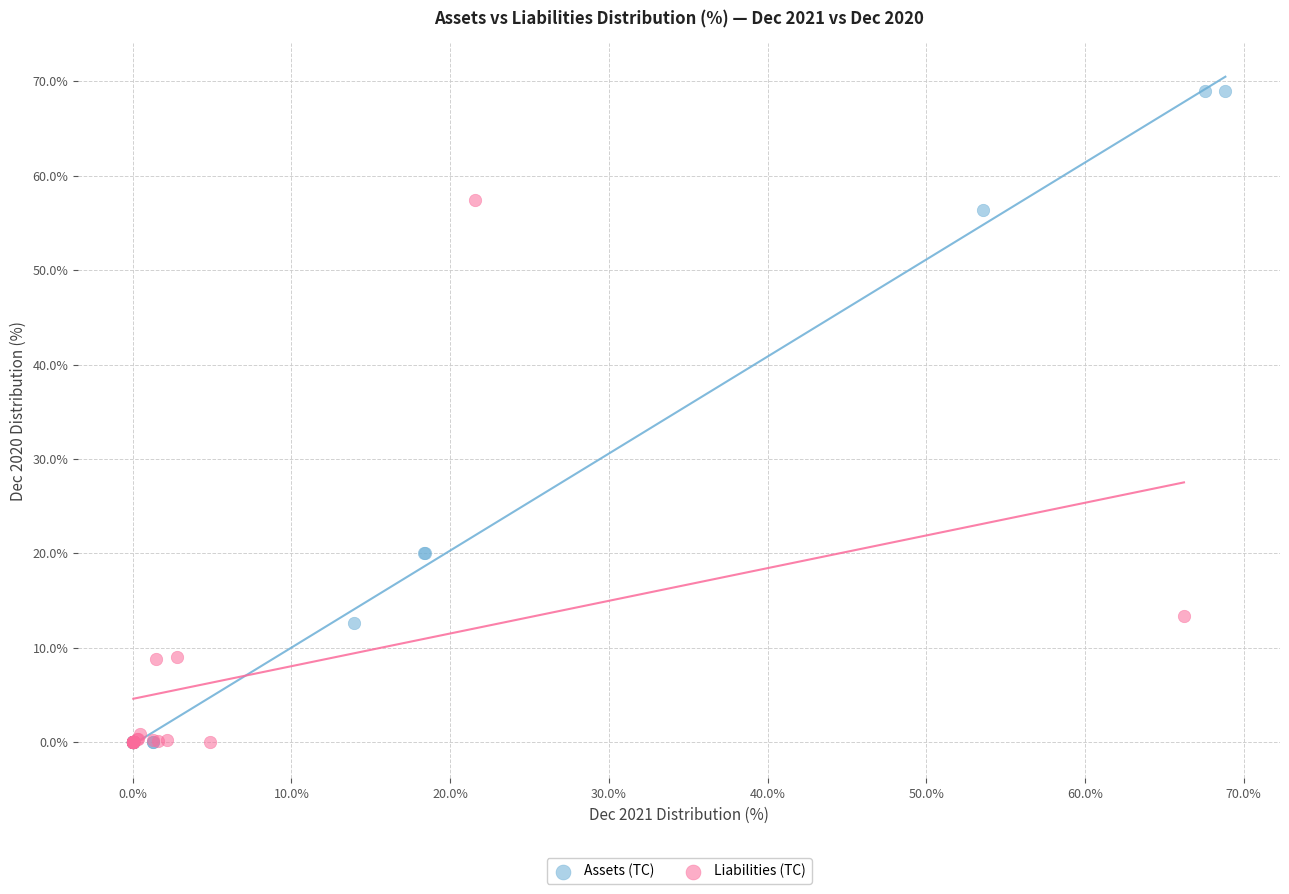

Which series reaches the maximum Y coordinate?

Assets (TC)